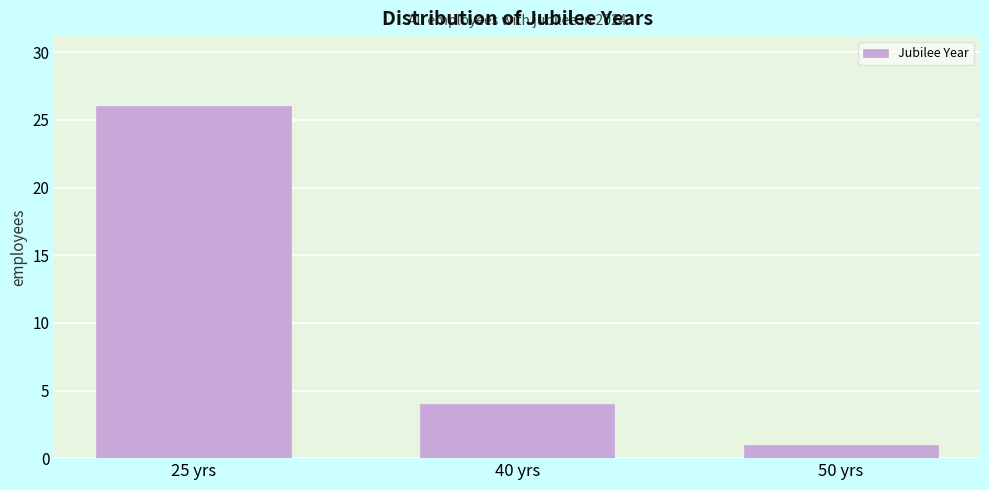

Reading left to right, what are all the values shown in this chart?

26	4	1